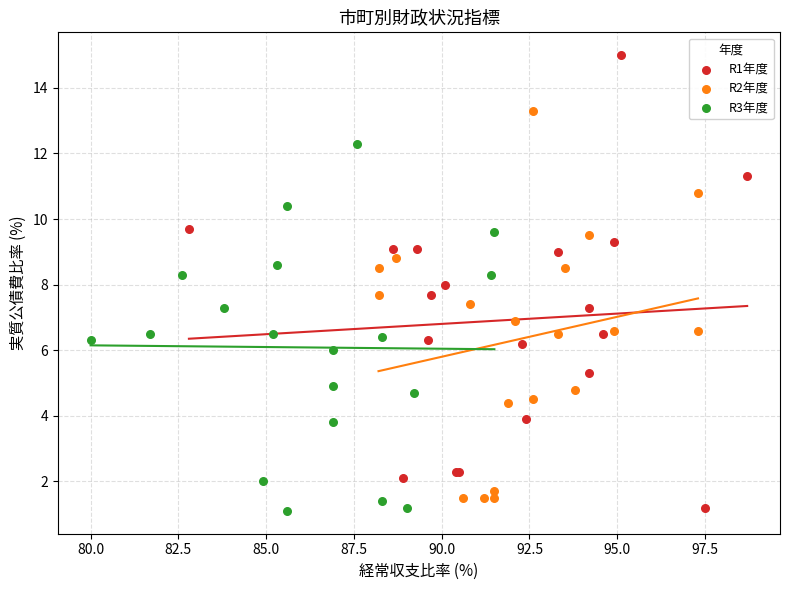

Which series has the largest Y range (max minus min)?

R1年度